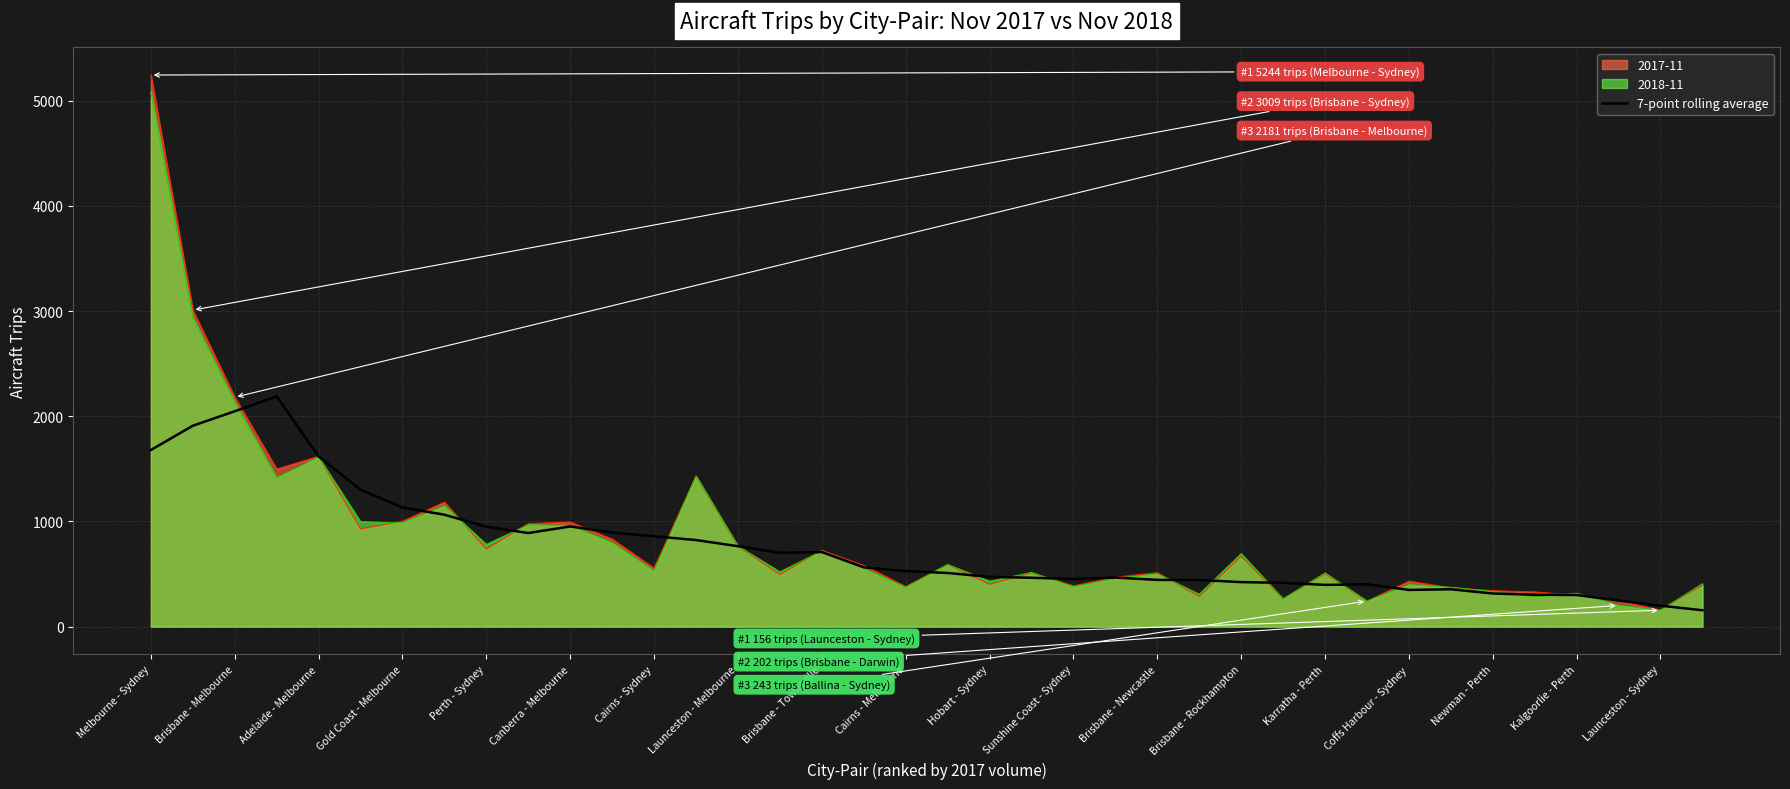

What is the sum of all values?

28701.4